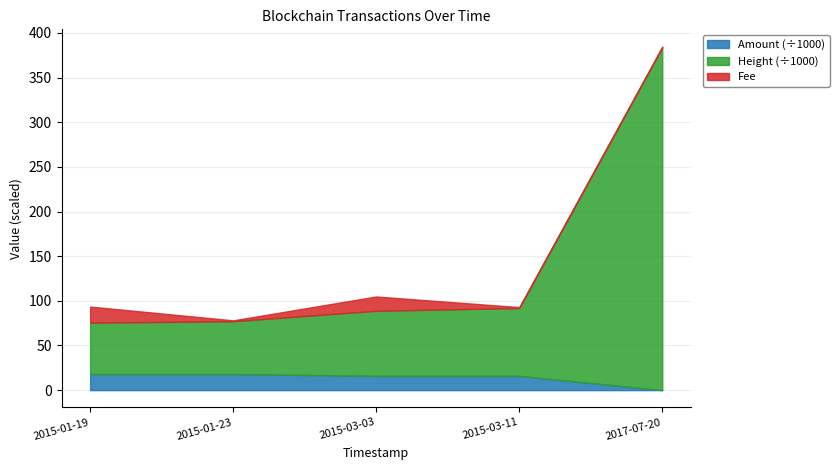

What position from the left is 2015-03-11?

4